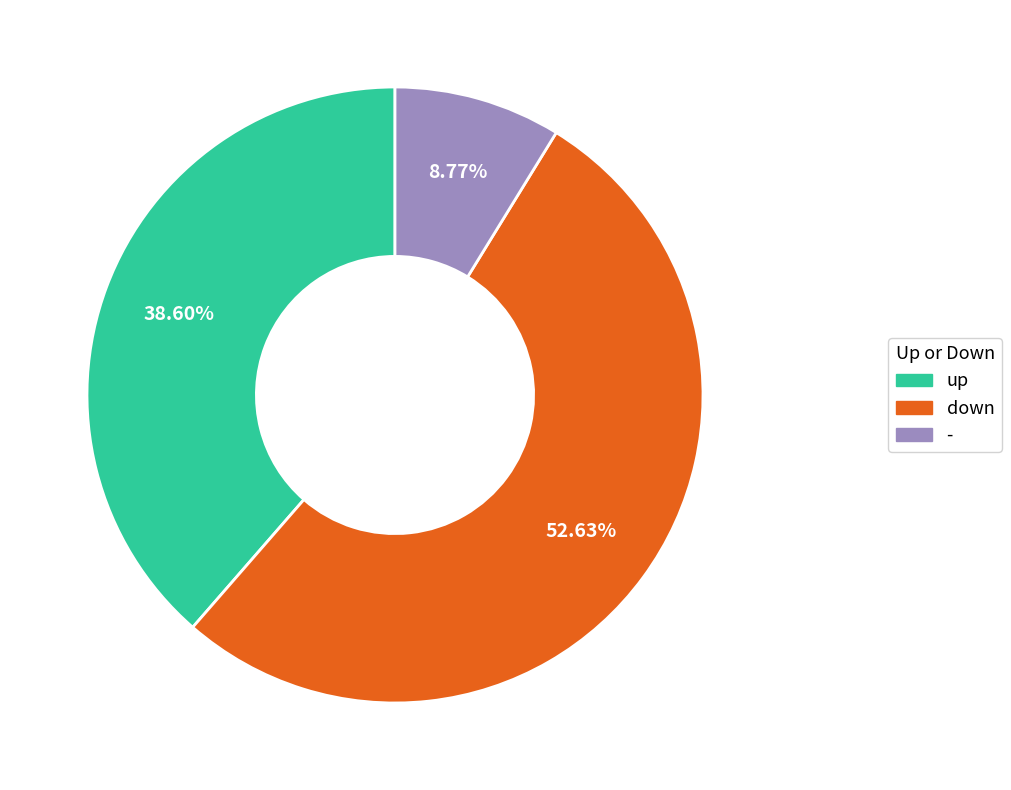

Does any single category account for the majority?

Yes